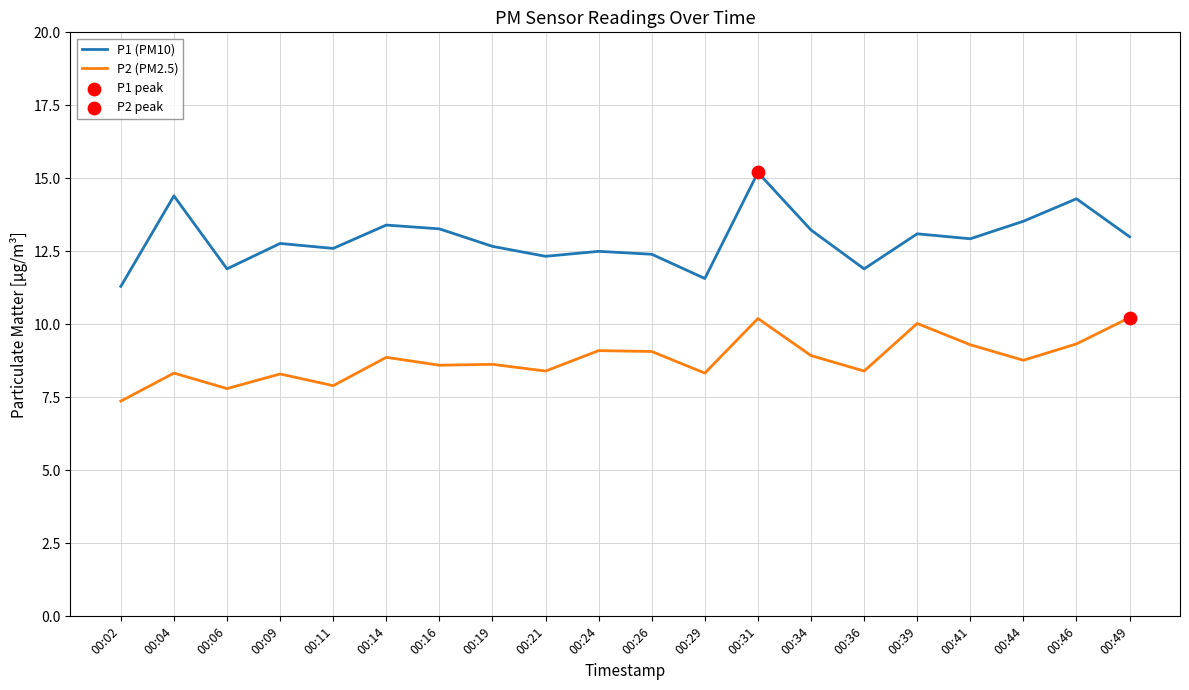

True or false: P2 (PM2.5) and P1 (PM10) cross at least once.

False